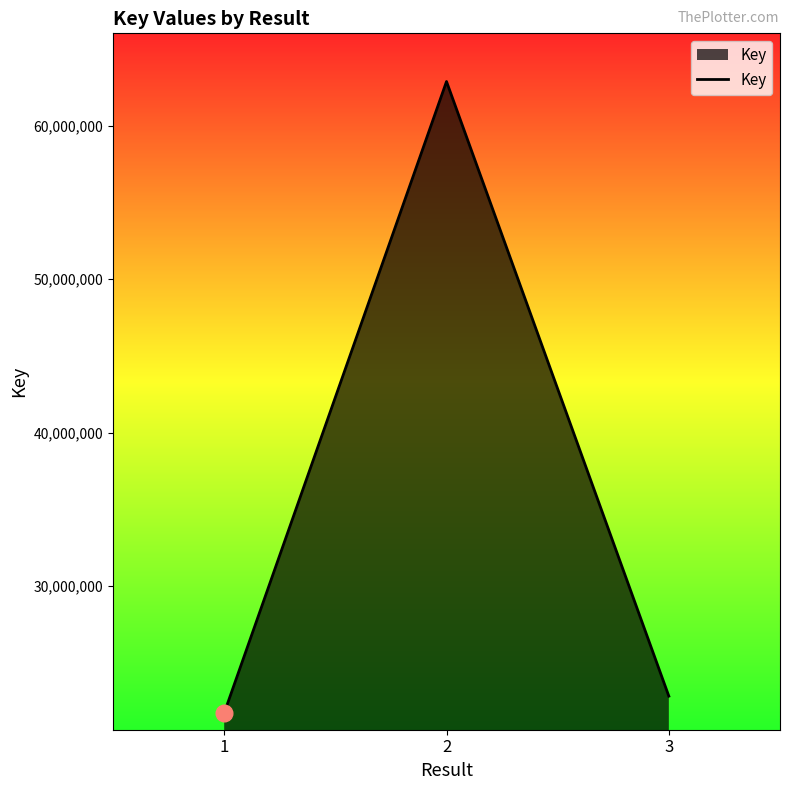

Where does the data first go above 22803199?

2